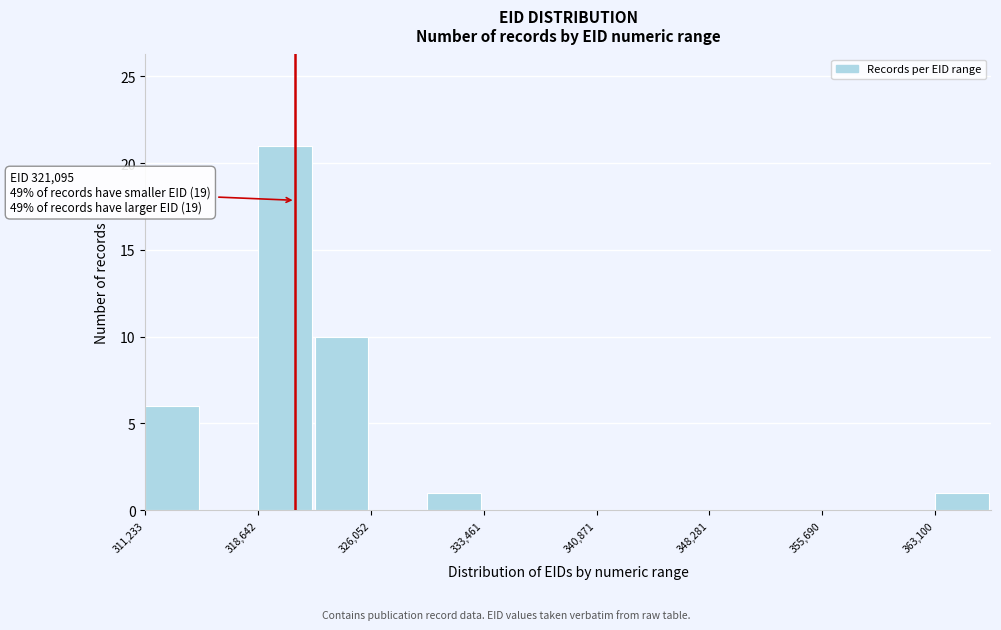

Around what value on the x-axis is the tallest bar? Give the approximate position of its centre, as read against the axis.

320000